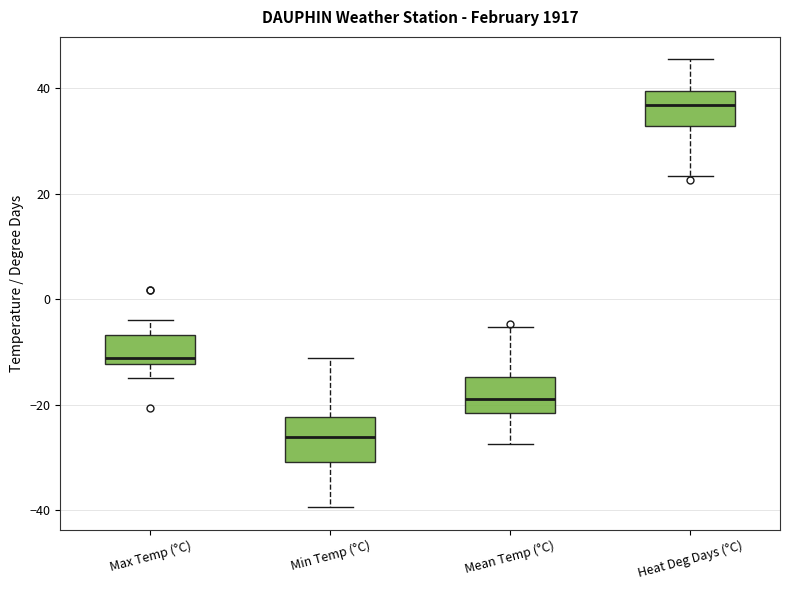

Reading left to right, transcribe this box plot: for each box, give where its median line is, the range the box spans, and where its two whiskers end, as read against the y-axis. The values are not printed on the chart, so give them approximately, as read against the axis.

Max Temp (°C): median -12 (just above the box's lower edge), box -12 to -6, whiskers -14 to -4
Min Temp (°C): median -26, box -30 to -22, whiskers -40 to -12
Mean Temp (°C): median -18, box -22 to -14, whiskers -28 to -6
Heat Deg Days (°C): median 36, box 32 to 40, whiskers 24 to 46